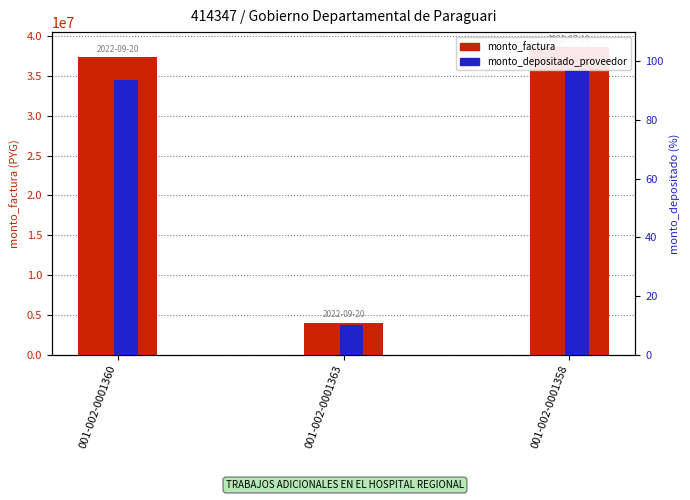

Rank the series by their maximum value, from highest to lowest.

monto_factura, monto_depositado_proveedor